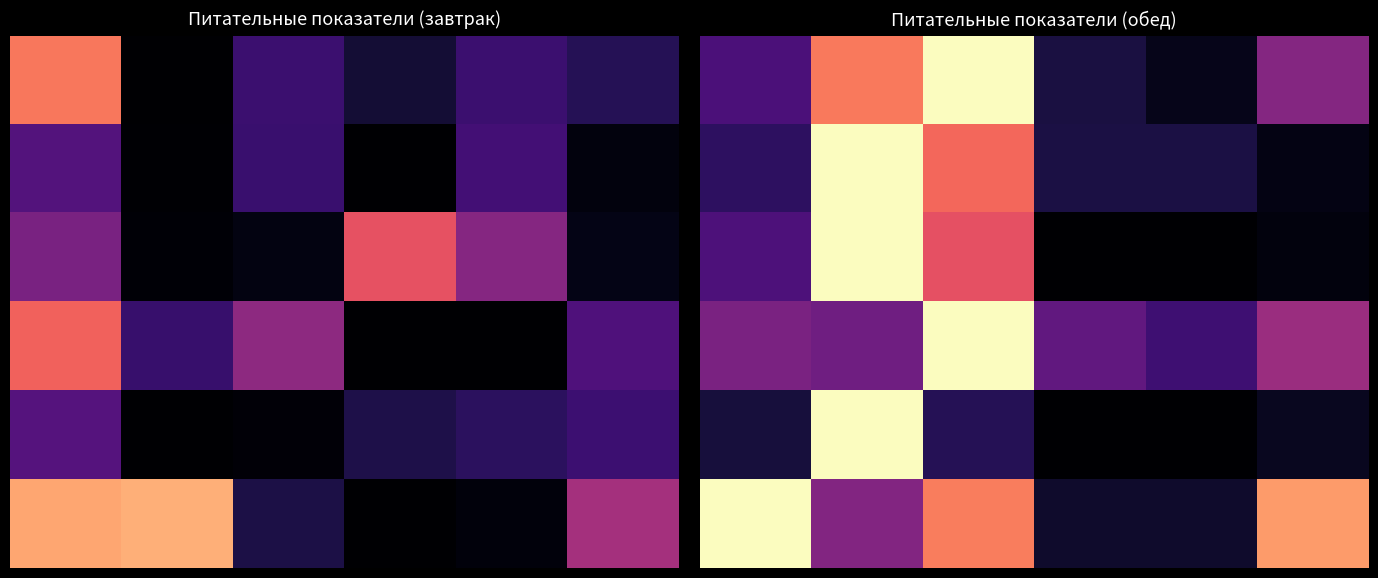

Count the number of data series in this chart.

6